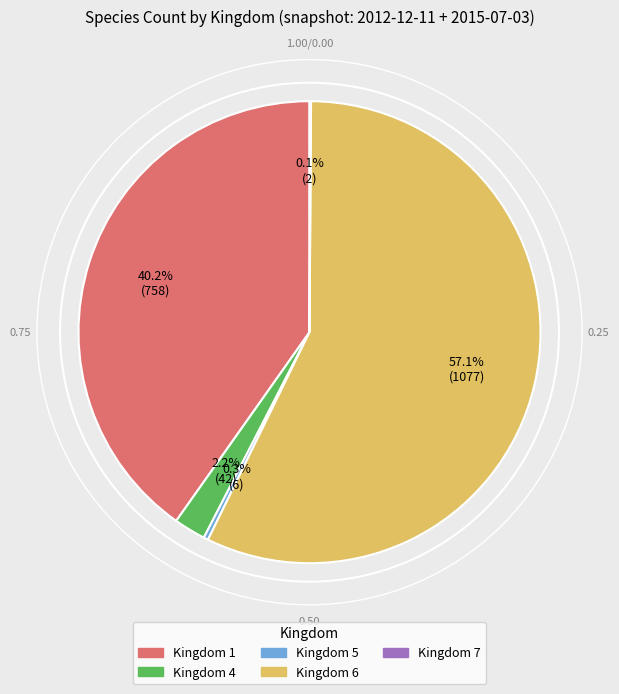

What is the ratio of the value at Kingdom 4 to the value at Kingdom 5?

7.0